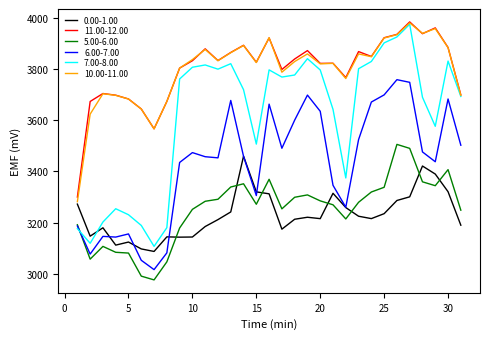

True or false: 11.00-12.00 and 0.00-1.00 intersect in this chart.

False